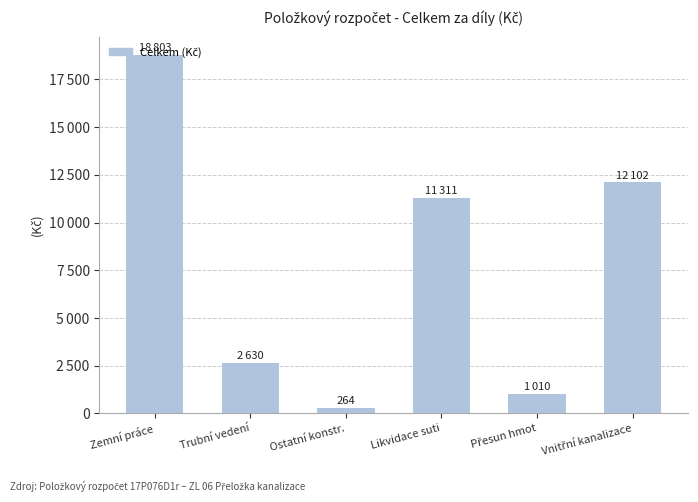

What is the label of the 1st bar from the right?

Vnitřní kanalizace